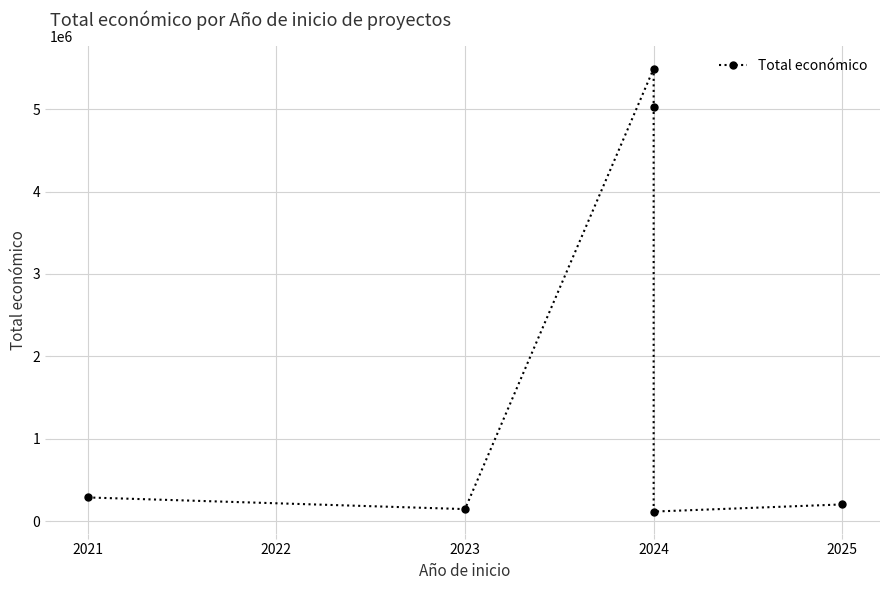

Between 2023 and 2024, which is larger?

2023